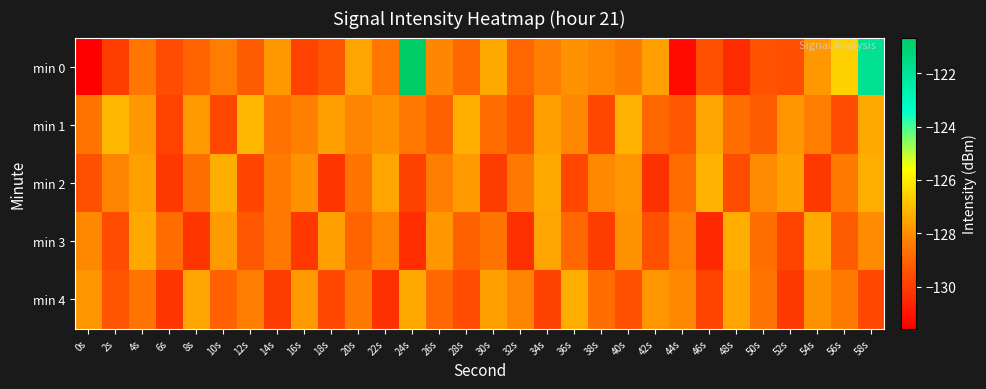

Which series has the widest spread of values?

min 0